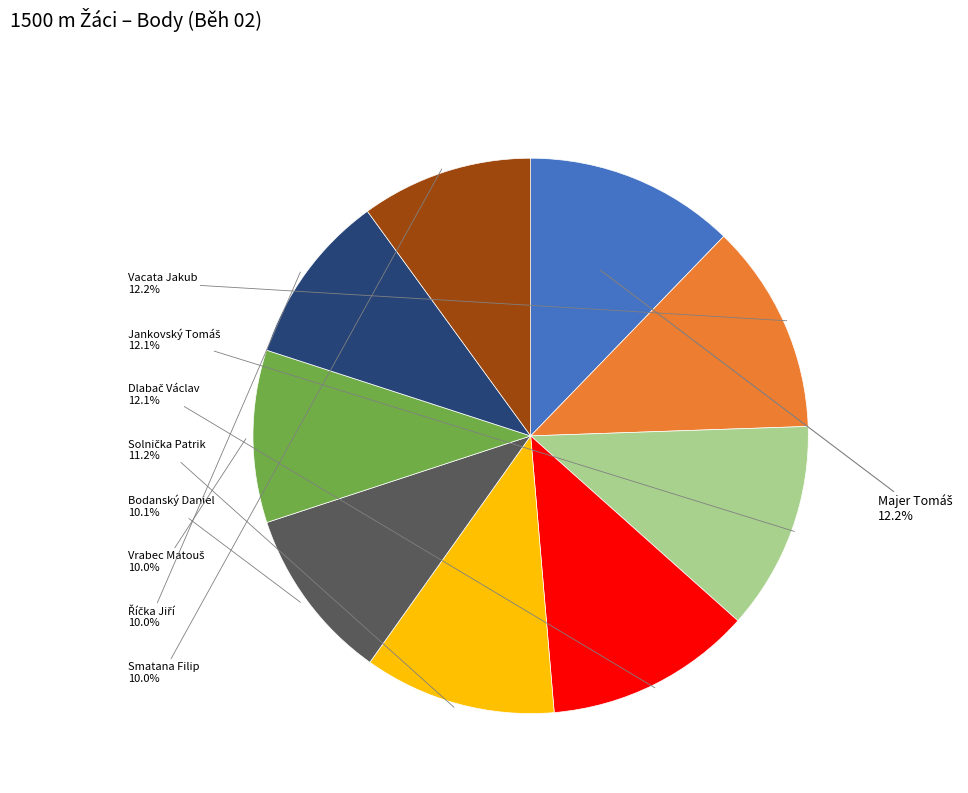

Does any single category account for the majority?

No